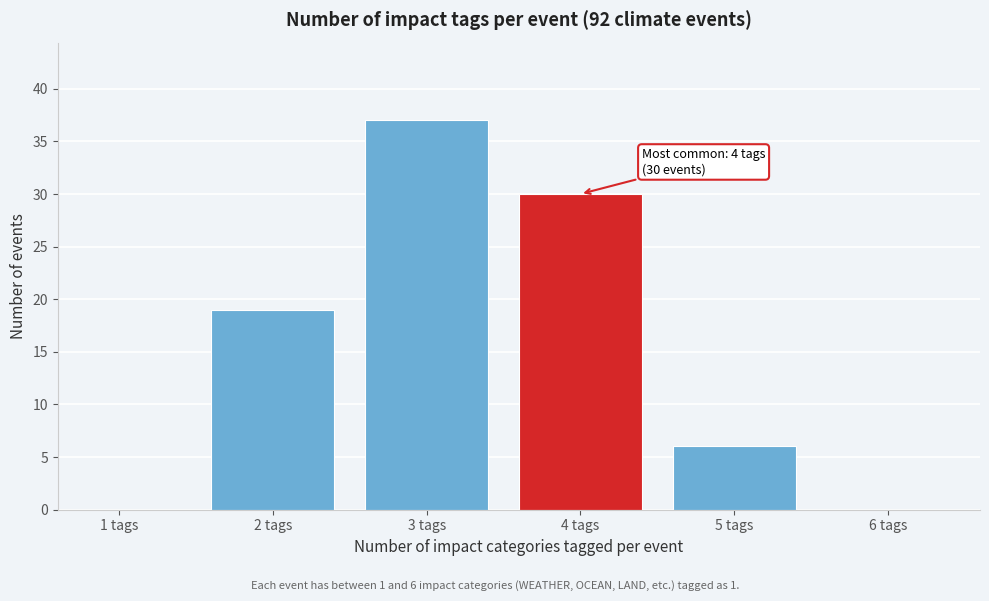

Reading right to left, what are all the values shown in this chart?

6 tags=0	5 tags=6	4 tags=30	3 tags=37	2 tags=19	1 tags=0